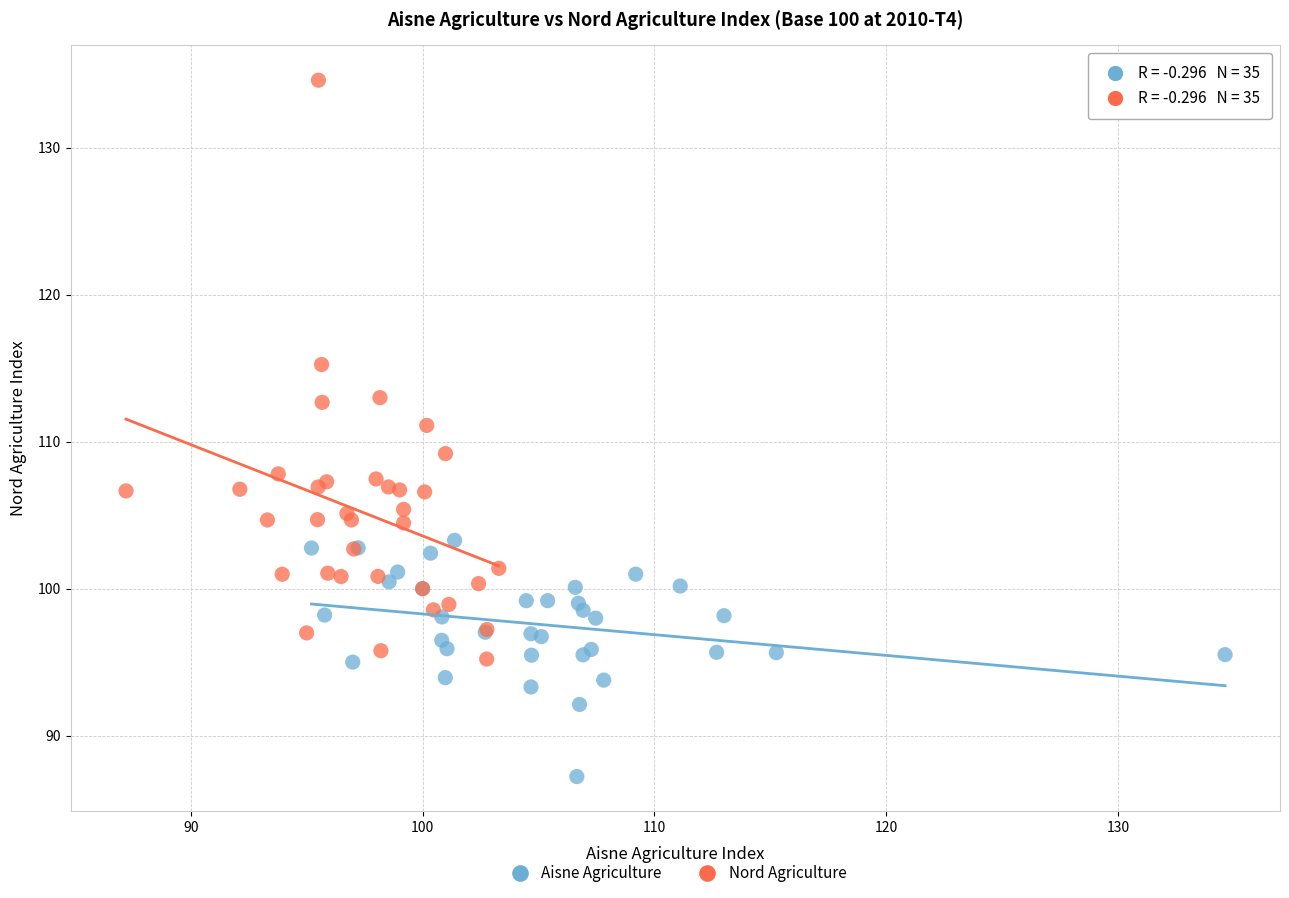

Which series reaches the maximum Y coordinate?

Nord Agriculture